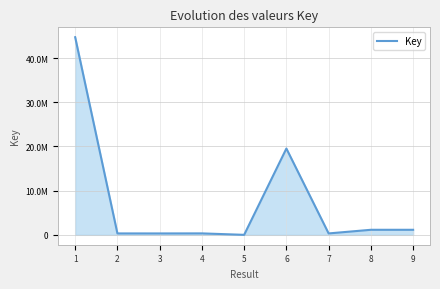

What is the sum of the values at 4 and 2?

662105